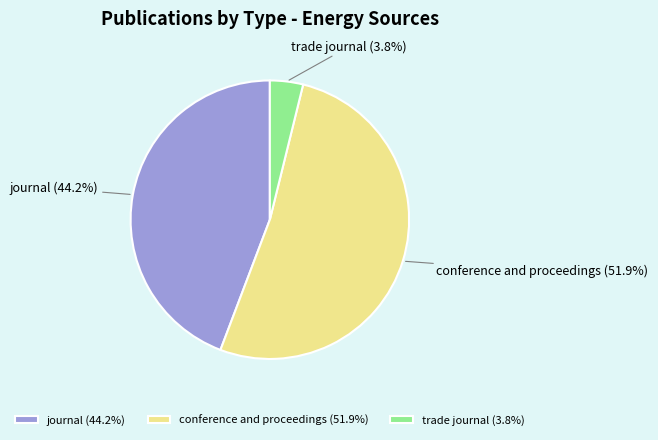

To the nearest percent, what is the difference between the conference and proceedings and trade journal slice percentages?

48%